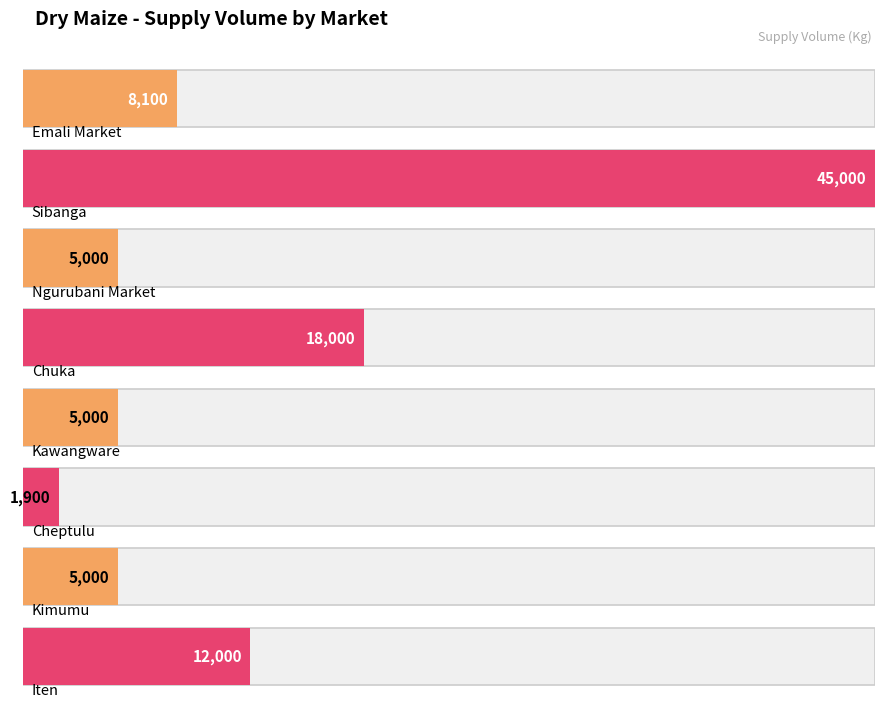

Count the number of data series in this chart.

1